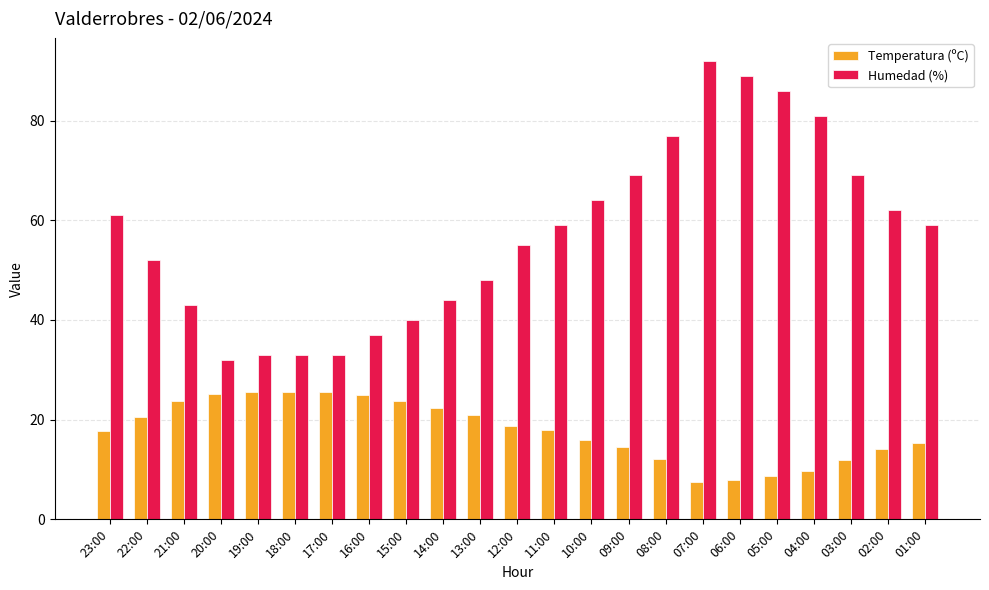

Rank the series by their maximum value, from highest to lowest.

Humedad (%), Temperatura (ºC)